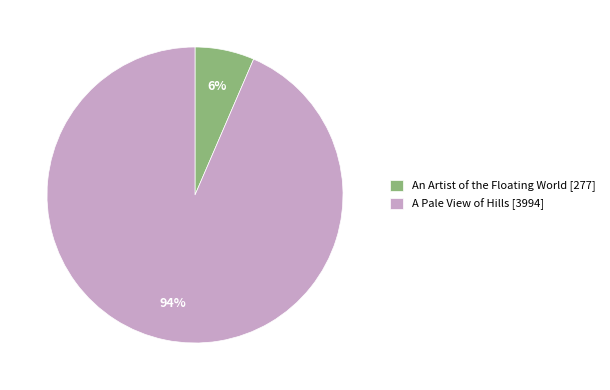

Which category has the smallest portion of the pie?

An Artist of the Floating World